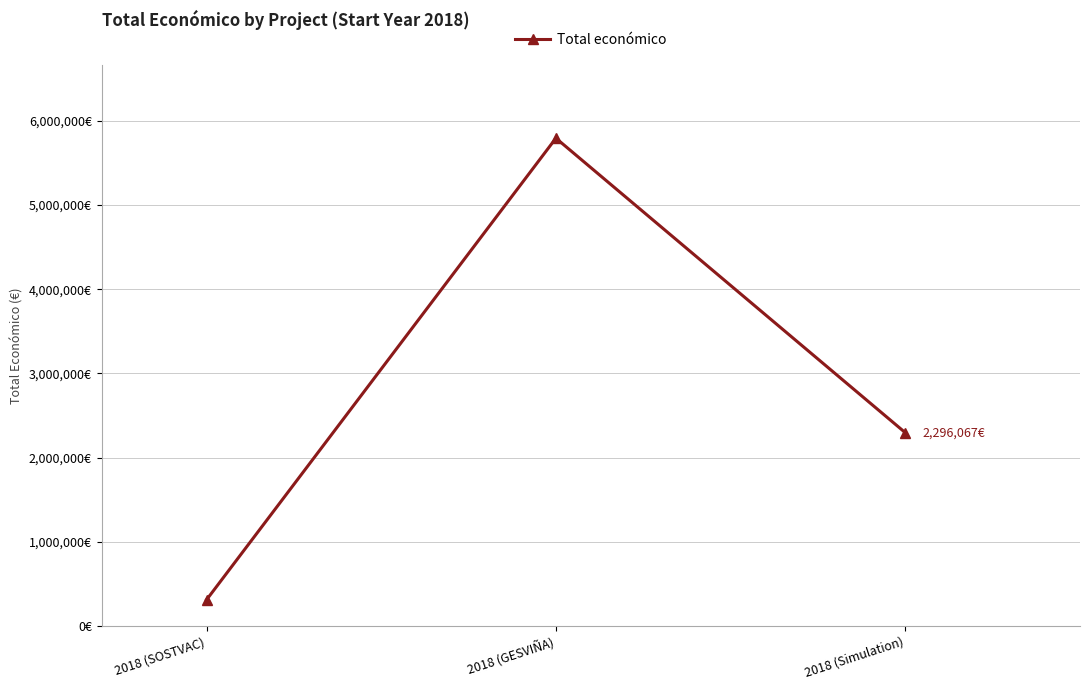

Reading left to right, list all the values displayed in this chart.

2018 (SOSTVAC)=311553	2018 (GESVIÑA)=5792221	2018 (Simulation)=2296067